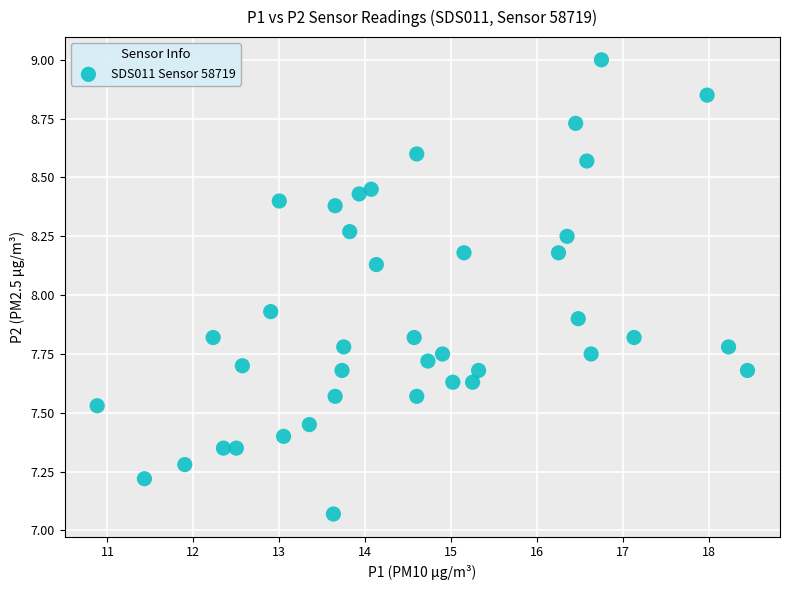

What is the range of Y values (max minus min)?

1.9